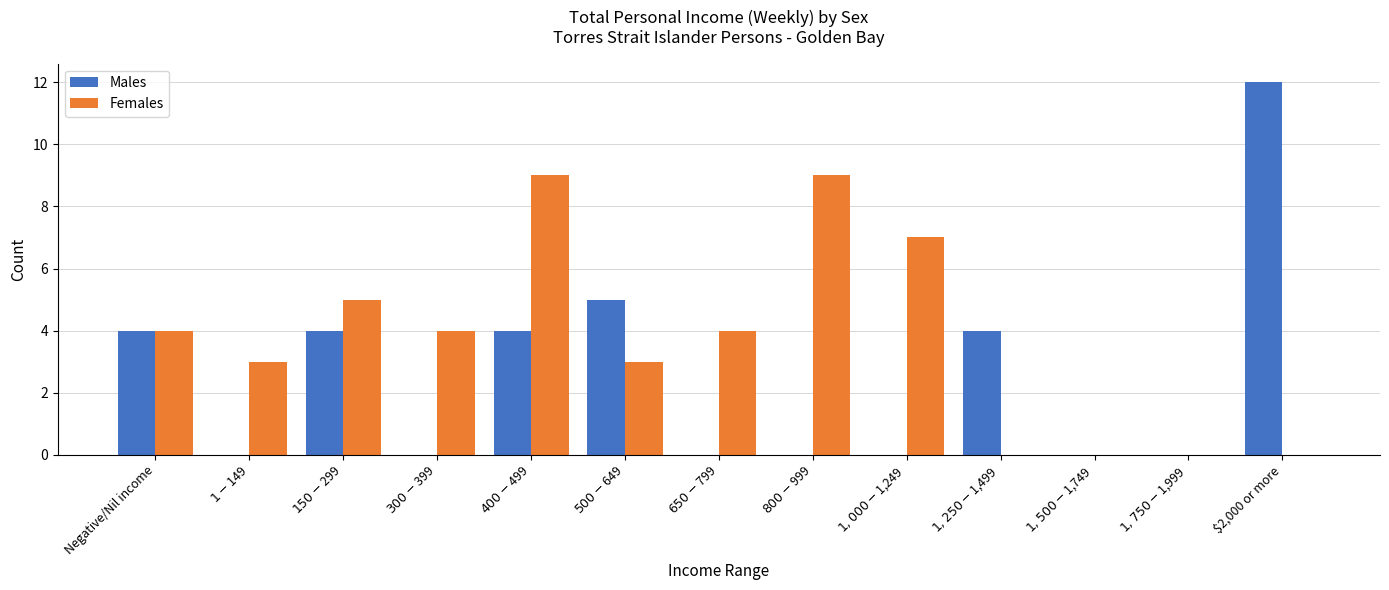

Which series has the largest total across all categories?

Females